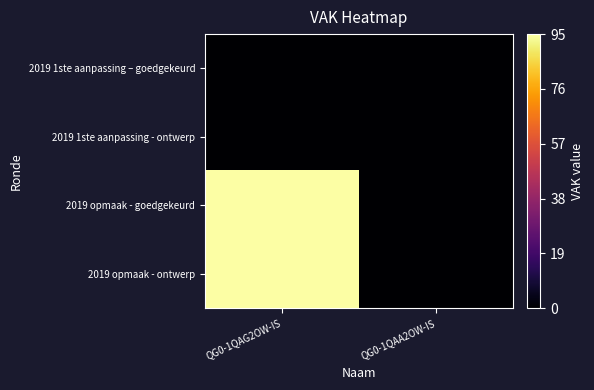

Rank the series by their maximum value, from lowest to highest.

2019 1ste aanpassing – goedgekeurd, 2019 1ste aanpassing - ontwerp, 2019 opmaak - goedgekeurd, 2019 opmaak - ontwerp